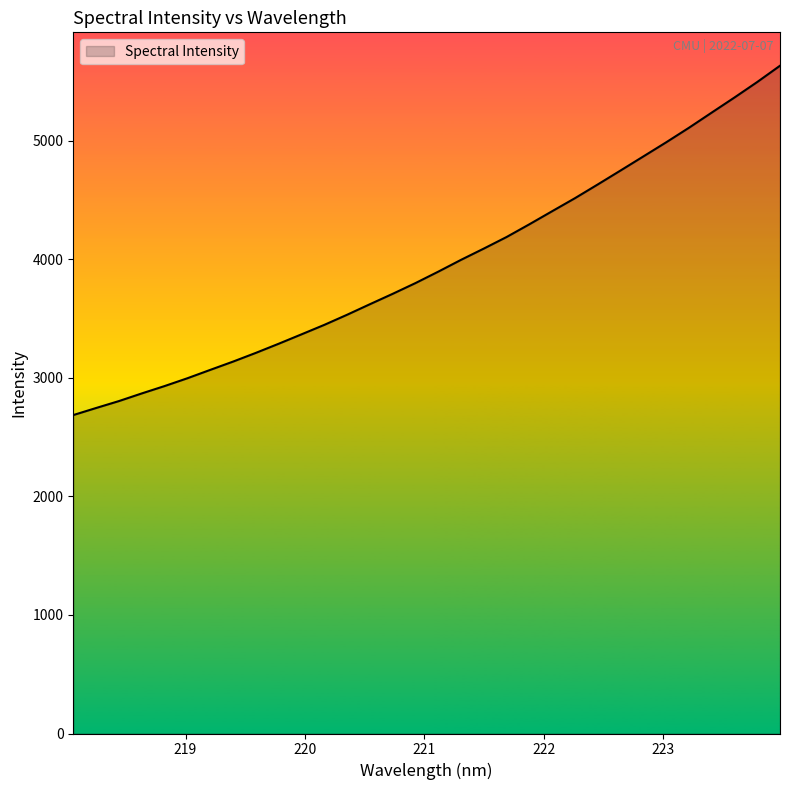

What is the difference between the maximum and minimum values?

2947.7